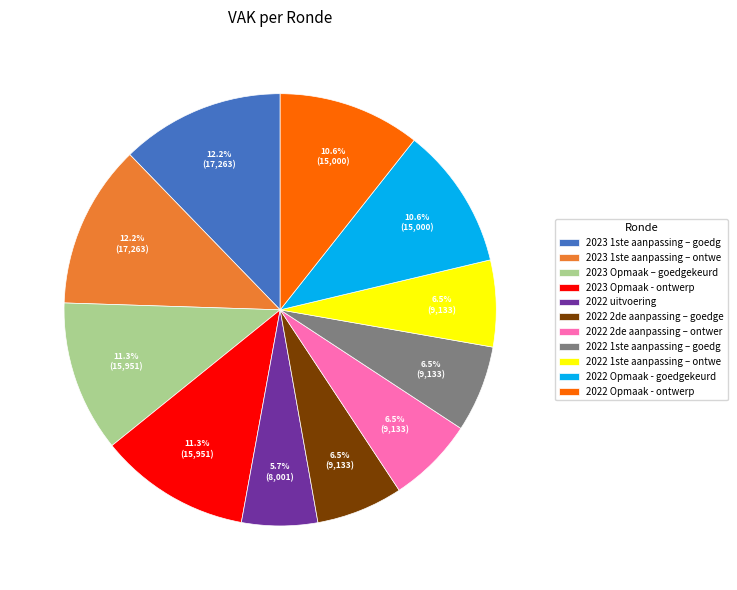

Does 2023 1ste aanpassing – ontwe account for over 50% of the chart?

No